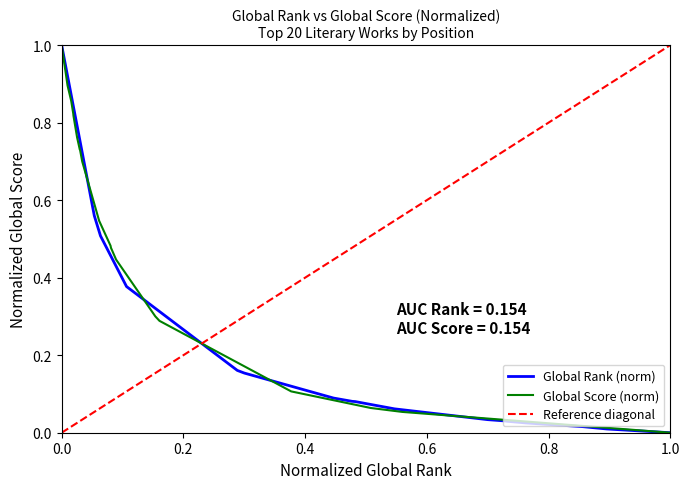

The value at 17 is 0.0. True or false?

False